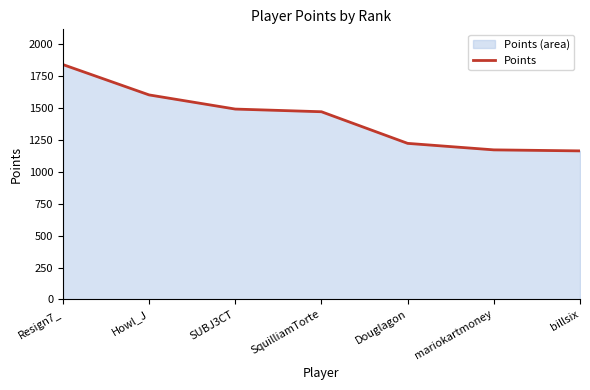

What is the difference between the second highest and second lowest values?

431